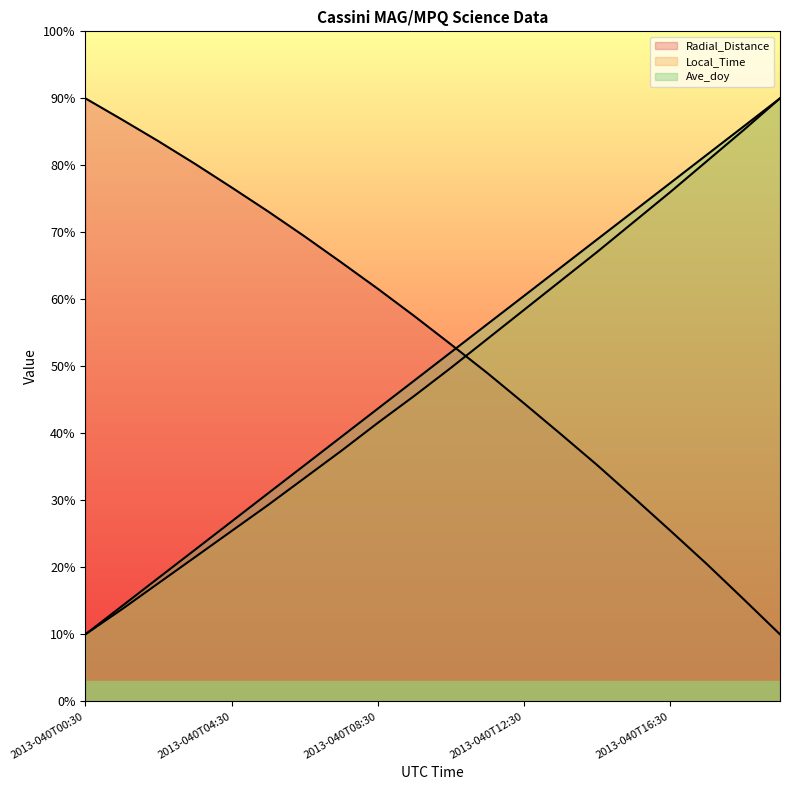

What is the difference between the maximum and minimum values in the Radial_Distance series?

80.0